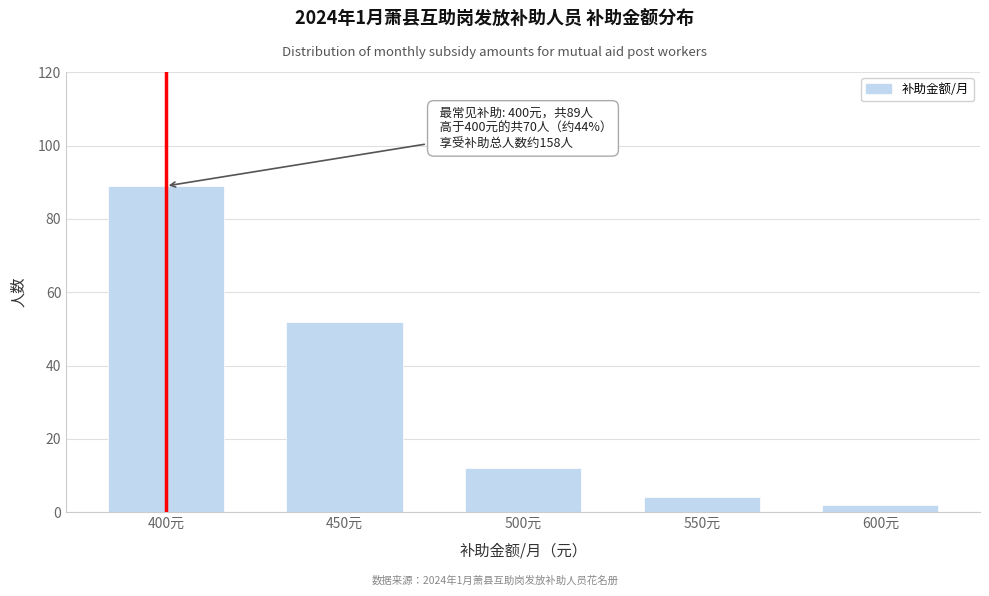

Reading left to right, extract all data points from this chart.

400元=89	450元=52	500元=12	550元=4	600元=2